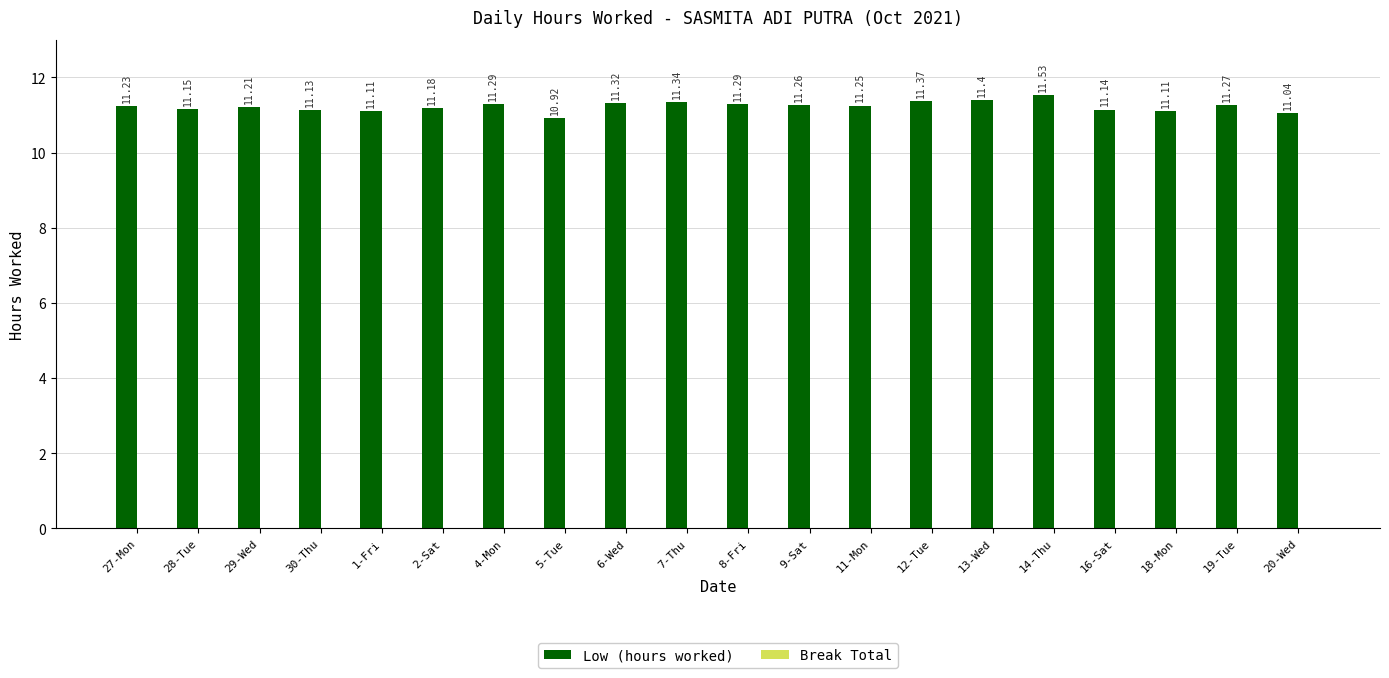

Approximately how many times larger is the value at 11-Mon compared to 13-Wed?

1.0